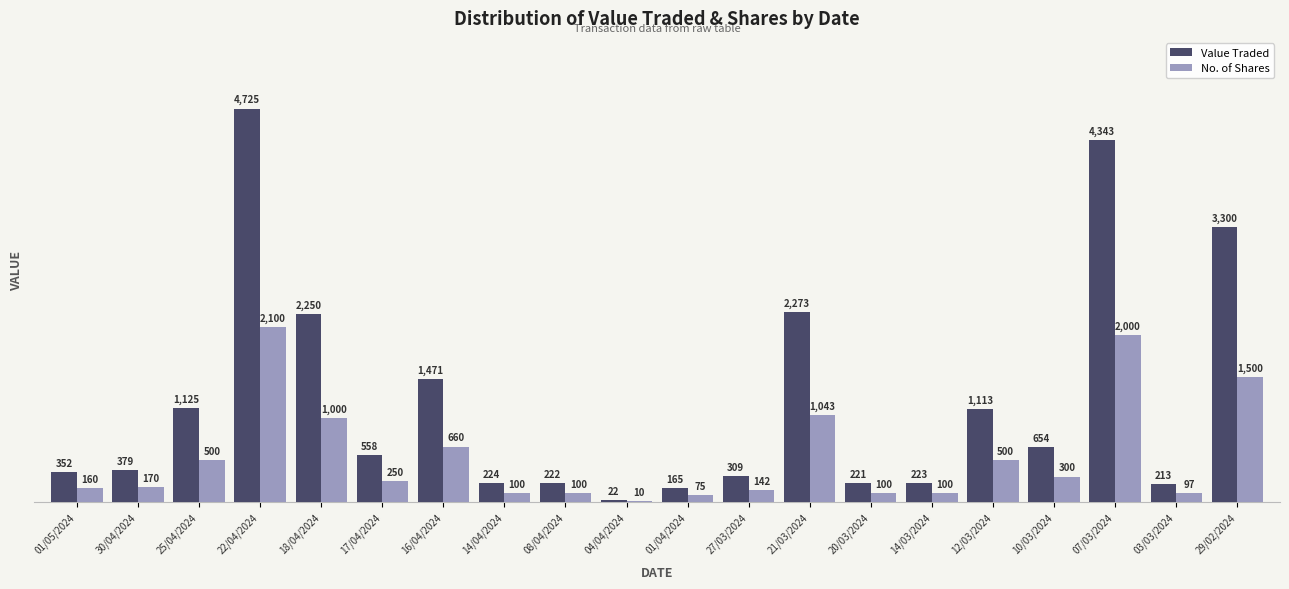

Between 07/03/2024 and 29/02/2024, which series saw the biggest shift?

Value Traded